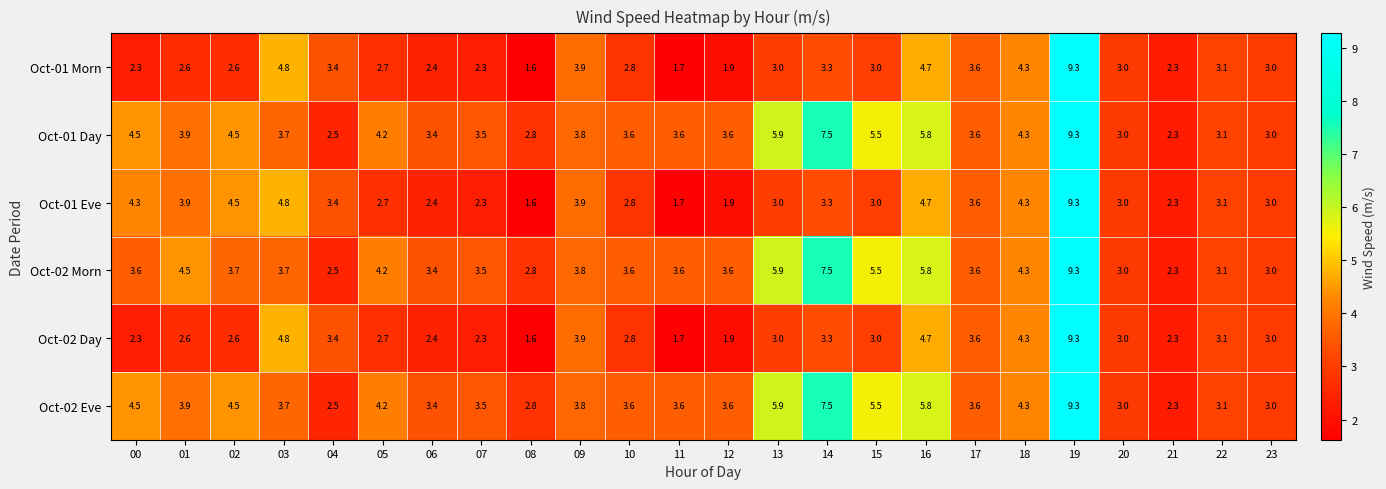

What is the spread (max minus min) of values at 01?

1.9